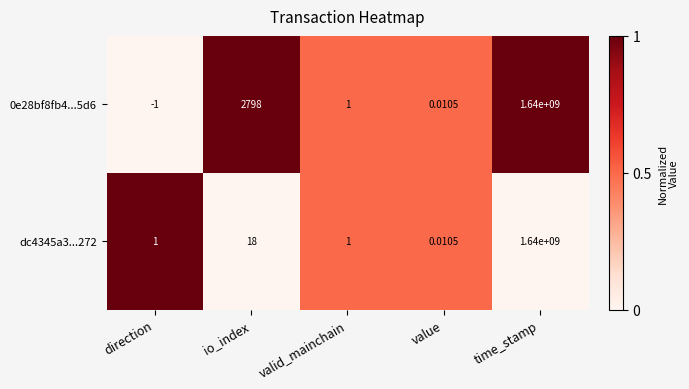

At which category is the sum across all series the highest?

time_stamp